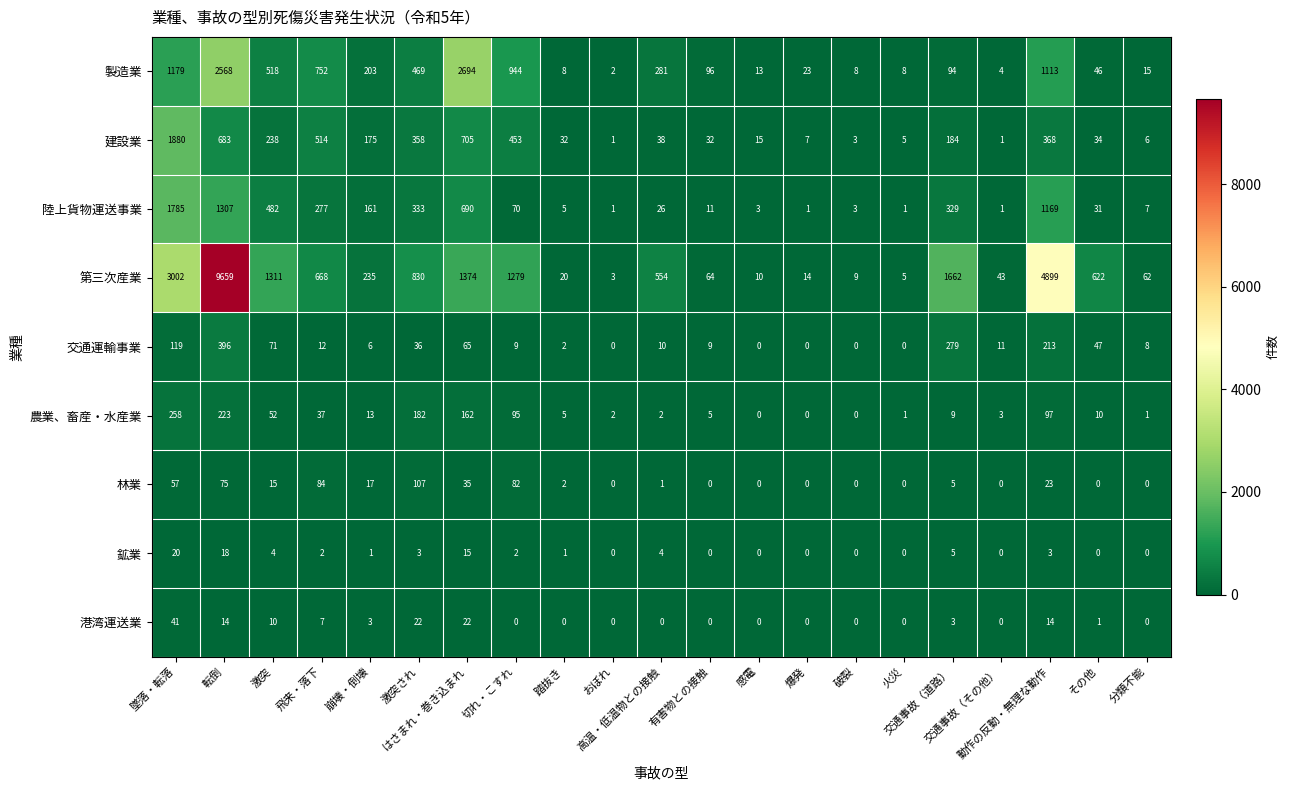

What is the spread (max minus min) of values at 有害物との接触?

96